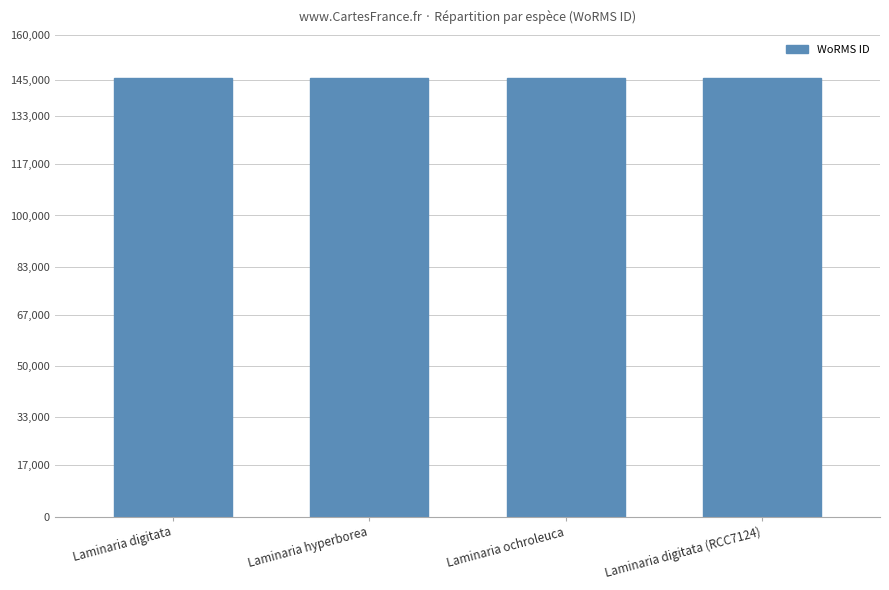

How many bars are there in total?

4